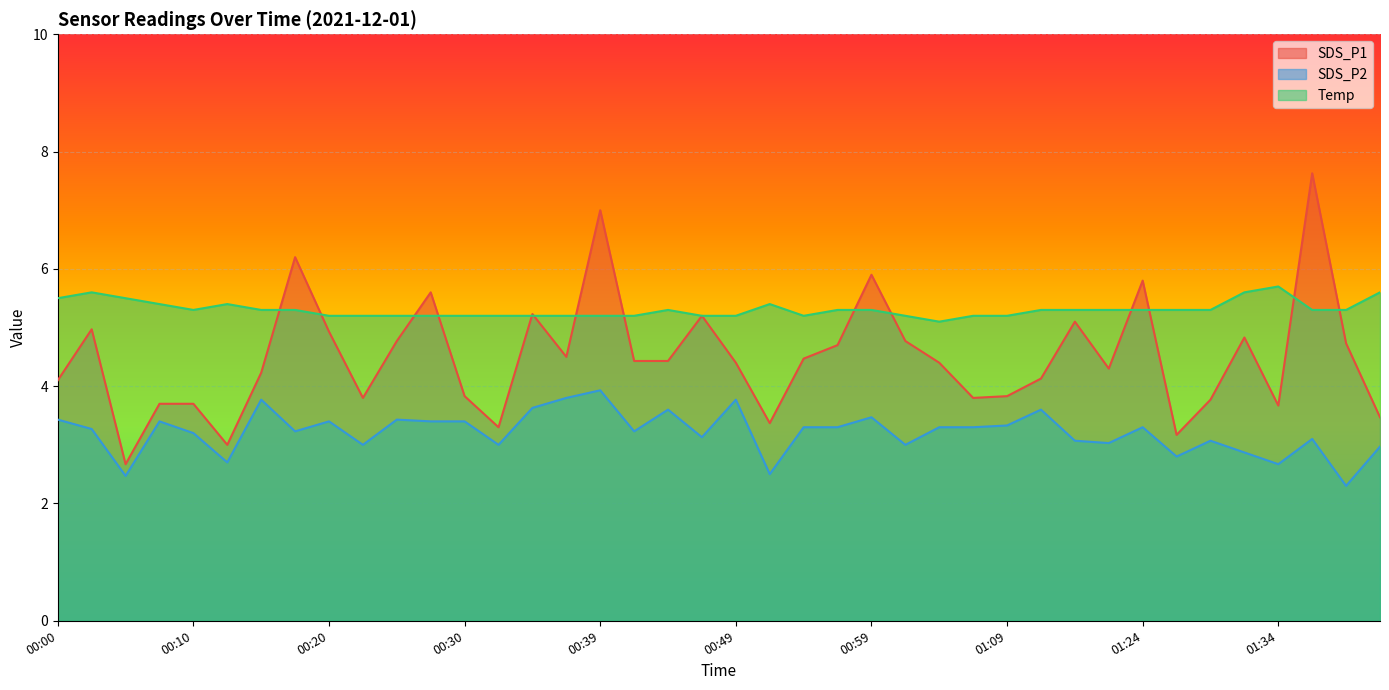

What is the lowest value of the SDS_P2 series?

2.3